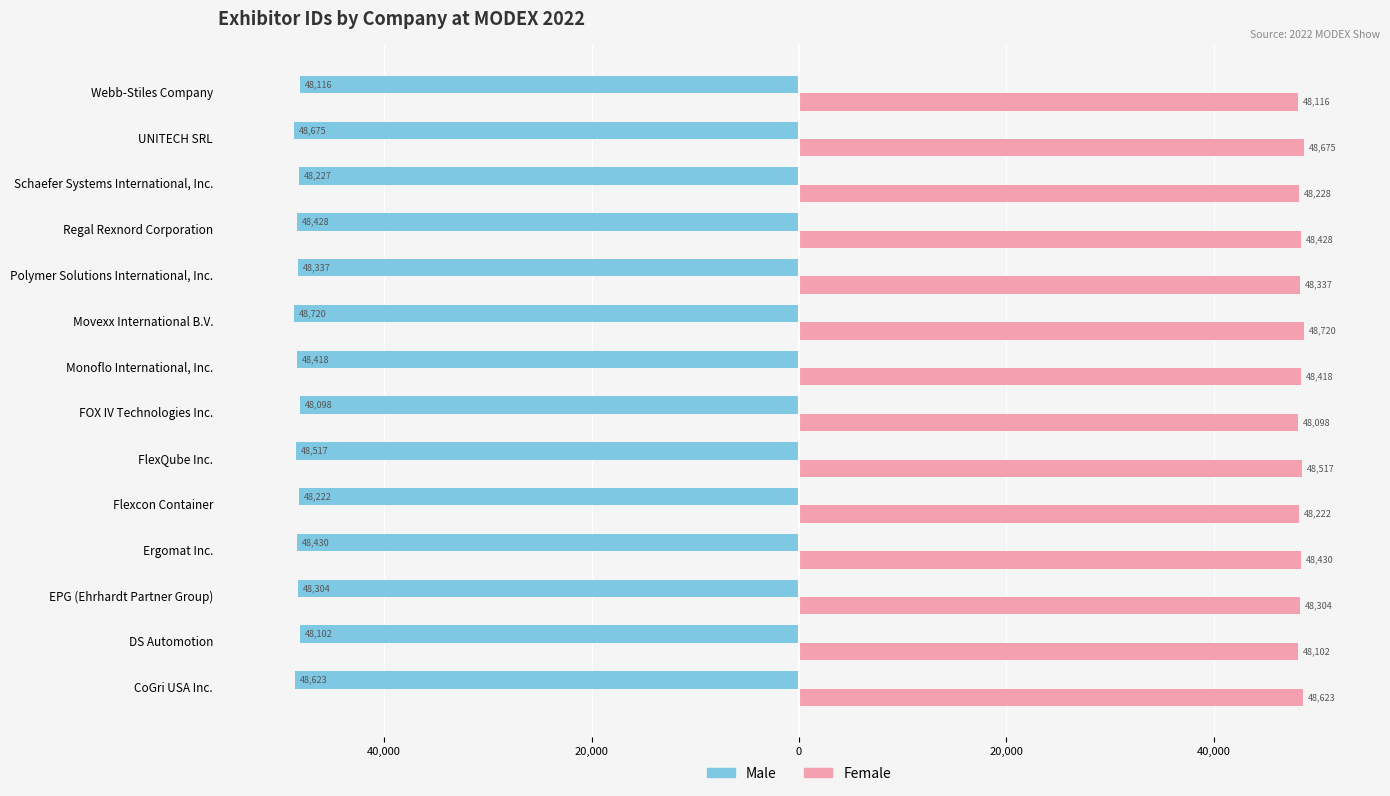

What are all the series names shown in the legend?

Male, Female